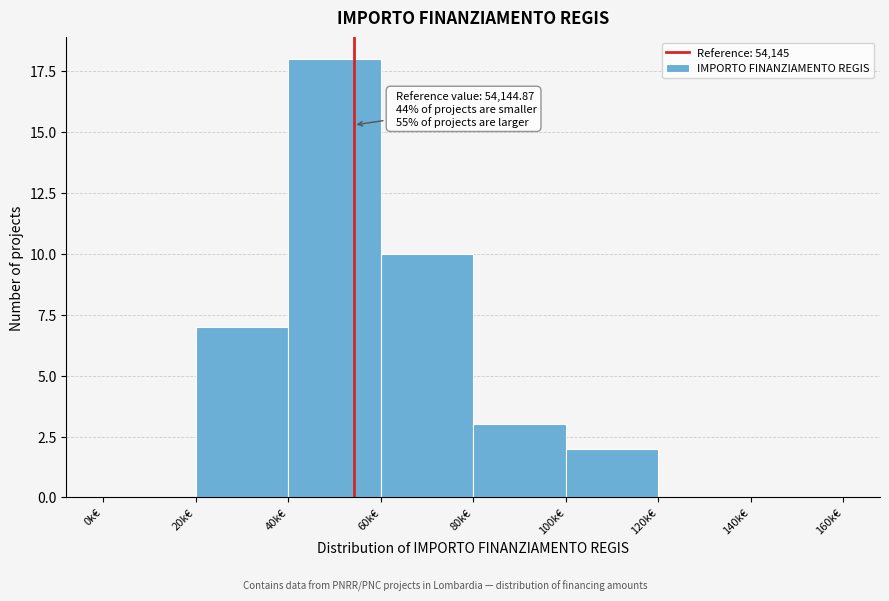

Reading left to right, list all the values displayed in this chart.

0k€=0	20k€=7	40k€=18	60k€=10	80k€=3	100k€=2	120k€=0	140k€=0